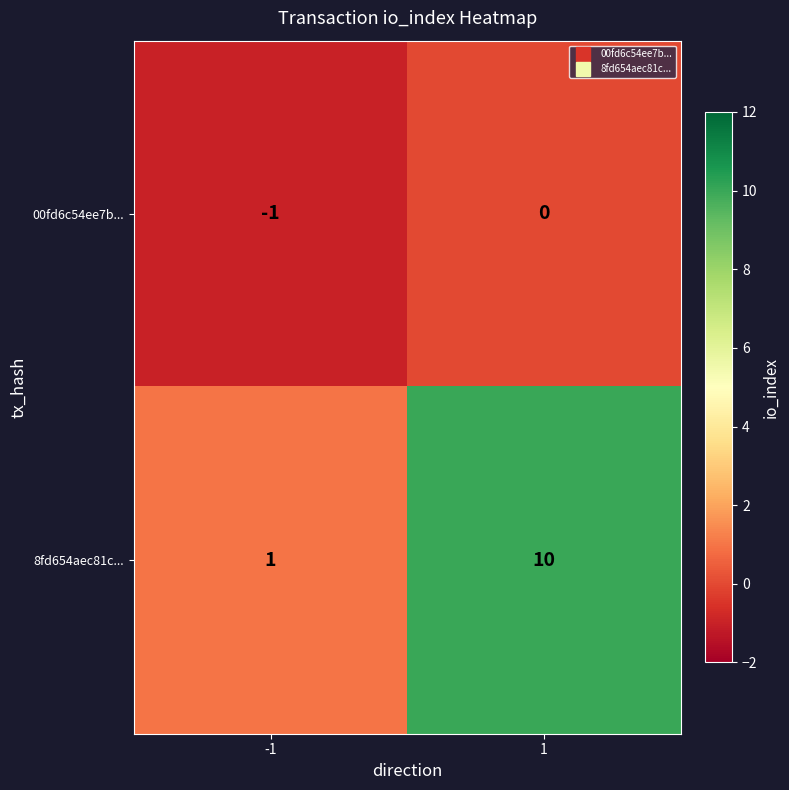

At which category does the chart reach its minimum across all series?

-1